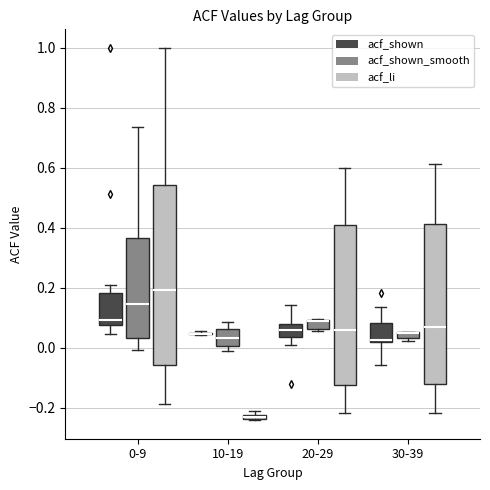

Which box is the tallest, from its lower edge to its upper edge?

0-9 (acf_li)